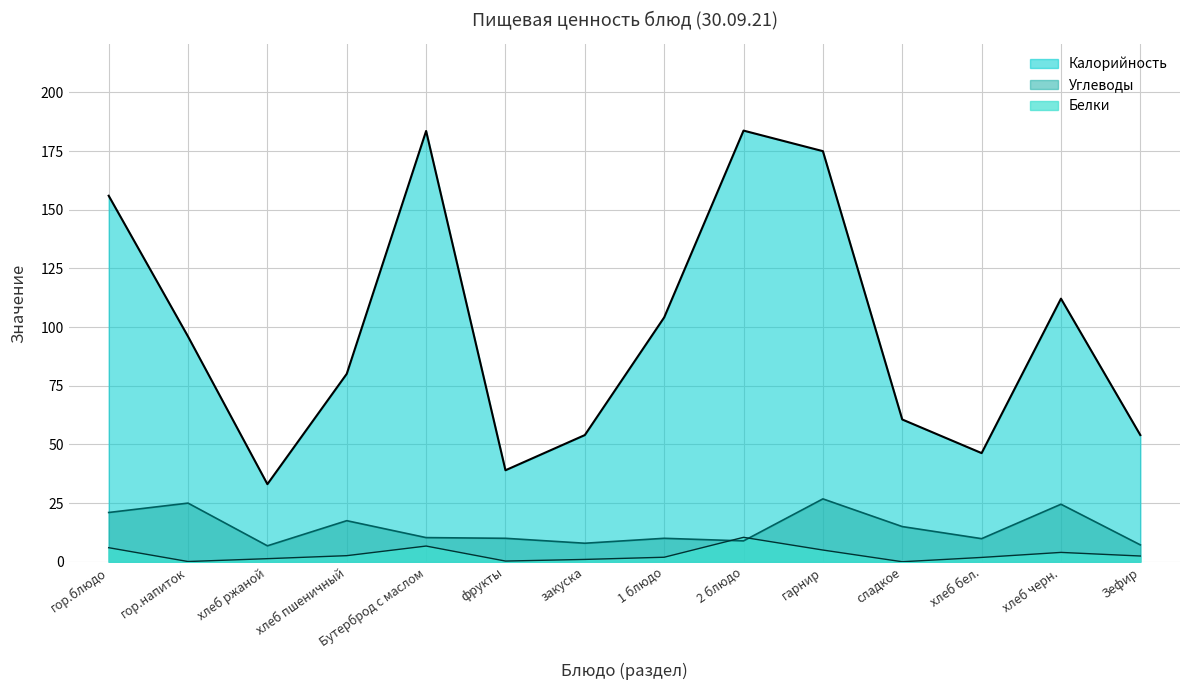

Reading right to left, what are all the values shown in this chart?

Калорийность: Зефир=54.0	хлеб черн.=112.1	хлеб бел.=46.3	сладкое=60.6	гарнир=175.0	2 блюдо=183.8	1 блюдо=104.2	закуска=54.0	фрукты=39.0	Бутерброд с маслом=183.6	хлеб пшеничный=80.1	хлеб ржаной=33.1	гор.напиток=96.0	гор.блюдо=156.0
Белки: Зефир=2.5	хлеб черн.=4.0	хлеб бел.=1.9	сладкое=0.0	гарнир=5.0	2 блюдо=10.4	1 блюдо=1.9	закуска=1.0	фрукты=0.3	Бутерброд с маслом=6.7	хлеб пшеничный=2.6	хлеб ржаной=1.3	гор.напиток=0.1	гор.блюдо=6.0
Углеводы: Зефир=7.2	хлеб черн.=24.5	хлеб бел.=9.8	сладкое=15.0	гарнир=26.8	2 блюдо=8.9	1 блюдо=10.0	закуска=7.9	фрукты=10.0	Бутерброд с маслом=10.3	хлеб пшеничный=17.5	хлеб ржаной=6.8	гор.напиток=25.0	гор.блюдо=21.0